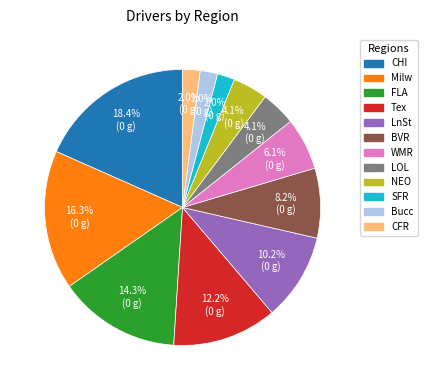

What is the largest slice in the pie chart?

CHI